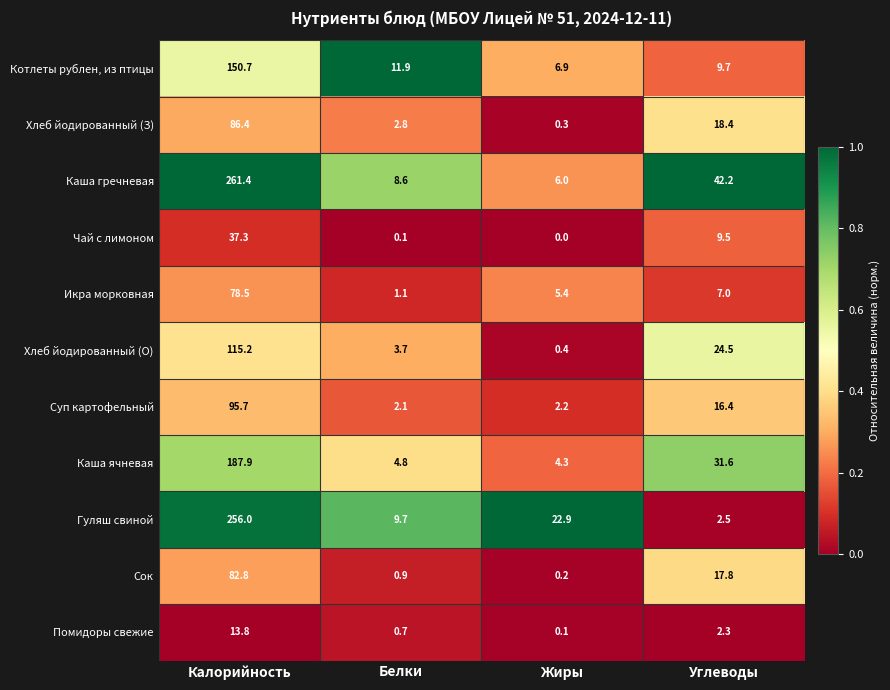

How many categories are shown in the chart?

4